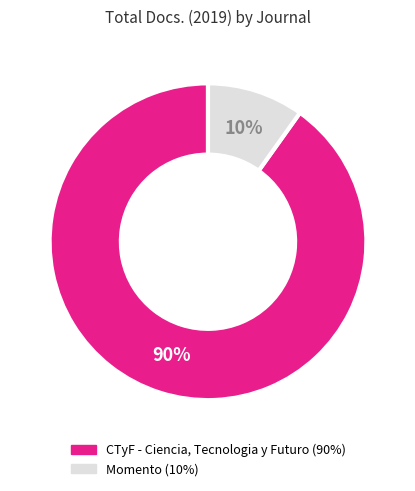

Is there any slice that represents more than half of the pie?

Yes